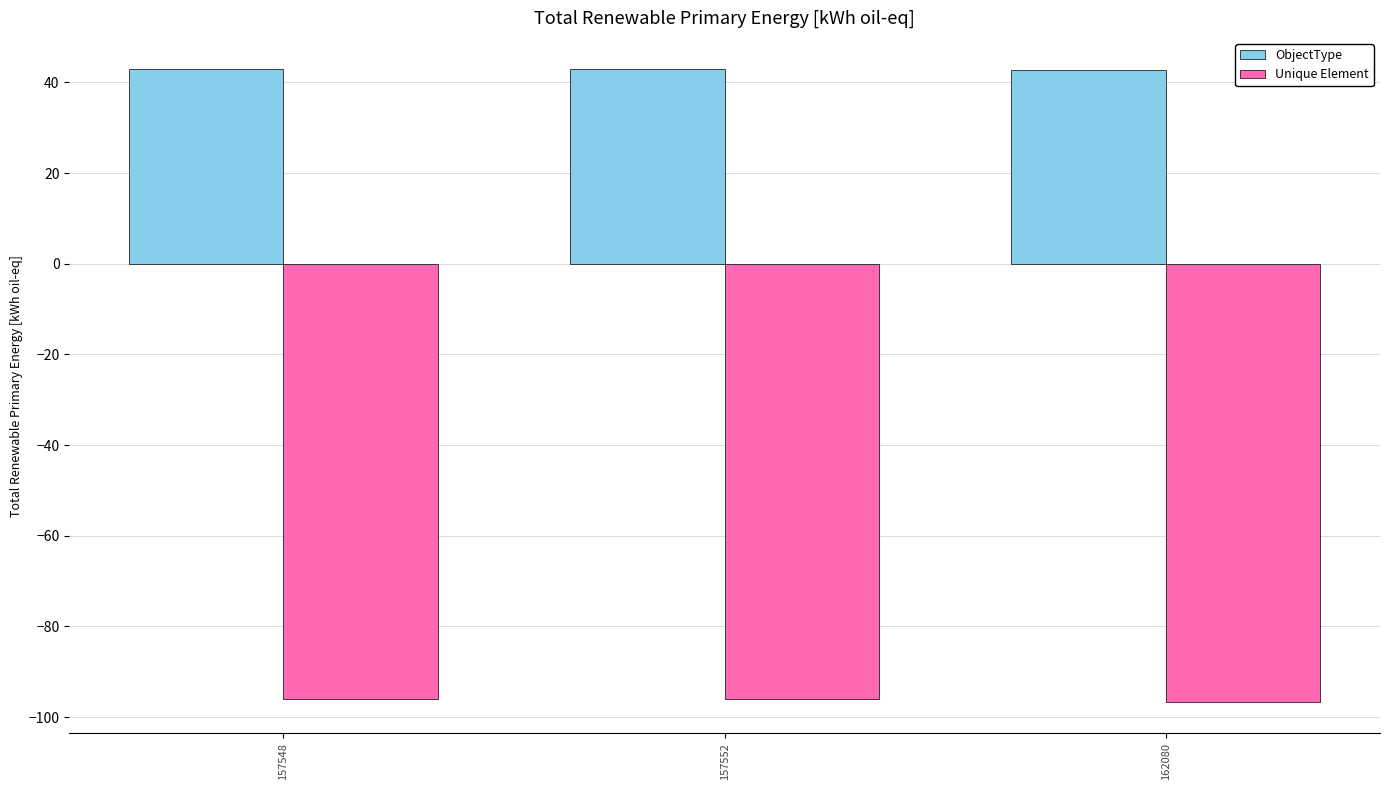

True or false: ObjectType has a value of 42.8 at 162080.

True